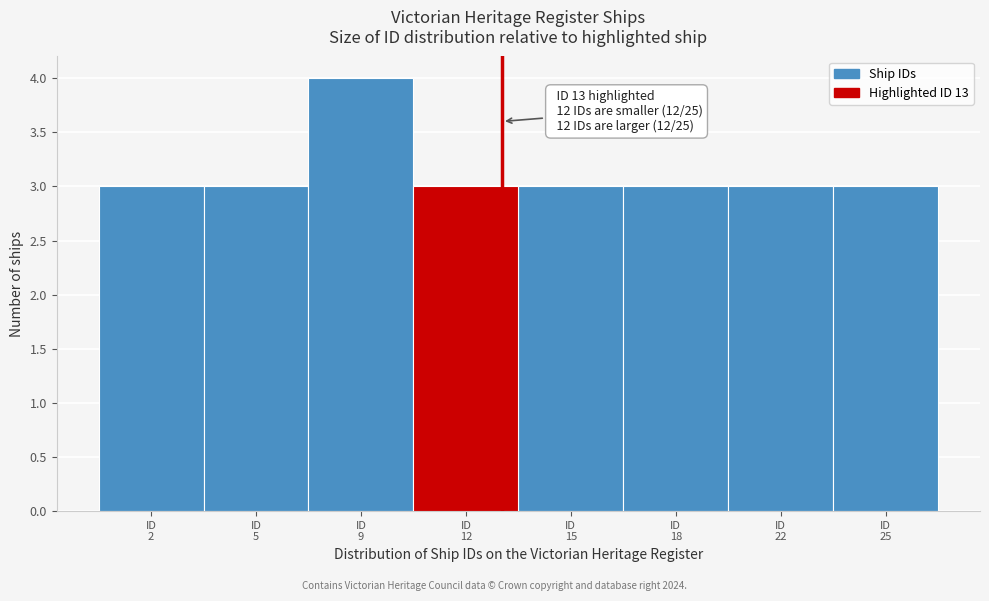

Reading right to left, transcribe all the data shown in this chart.

3	3	3	3	3	4	3	3